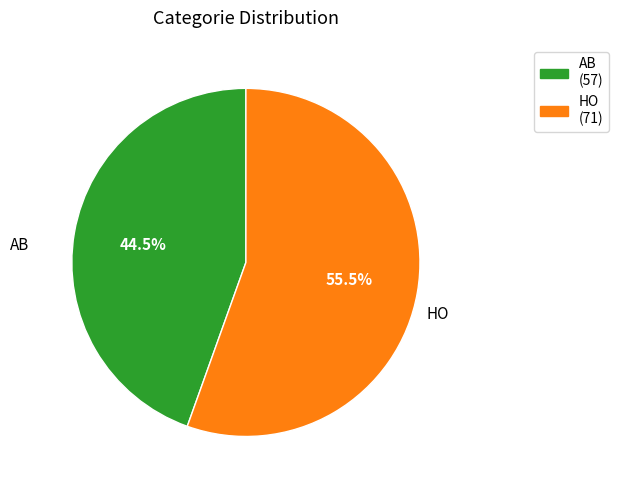

Rank the categories by value from highest to lowest.

HO, AB